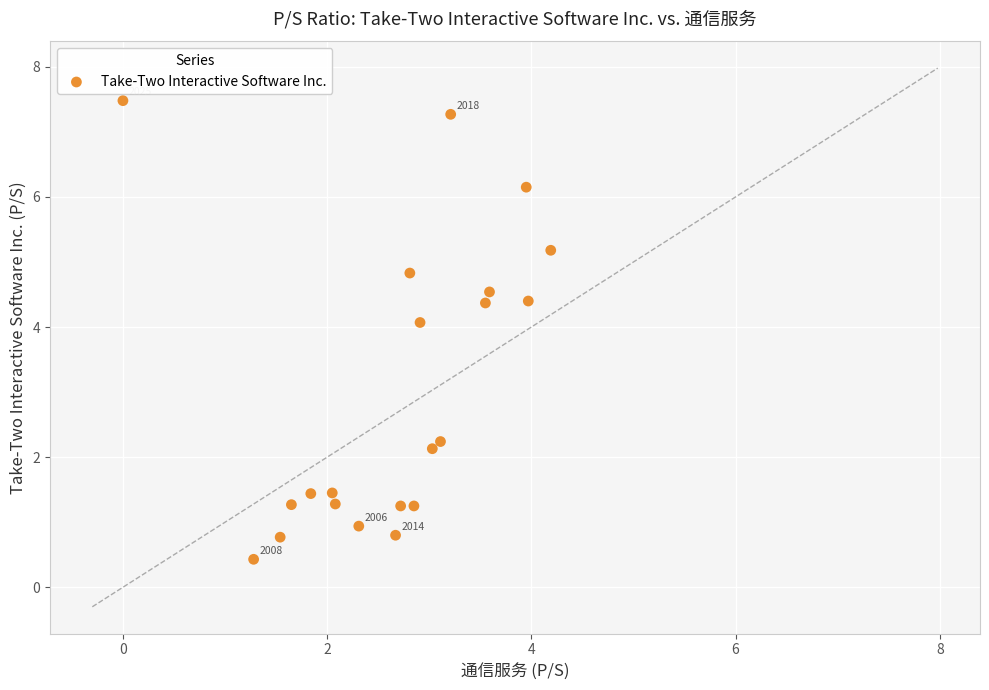

What Y value in the scatter plot is closest to 3?

2.2